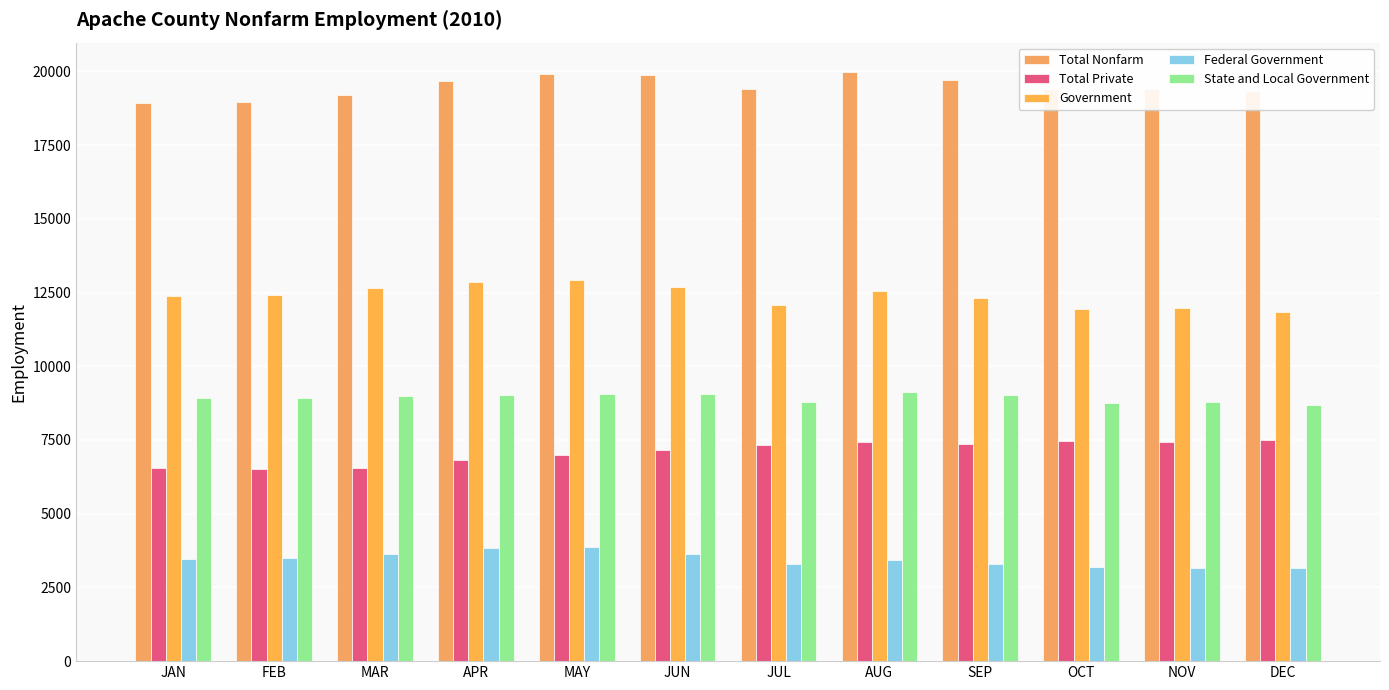

How many bars are there in total?

60